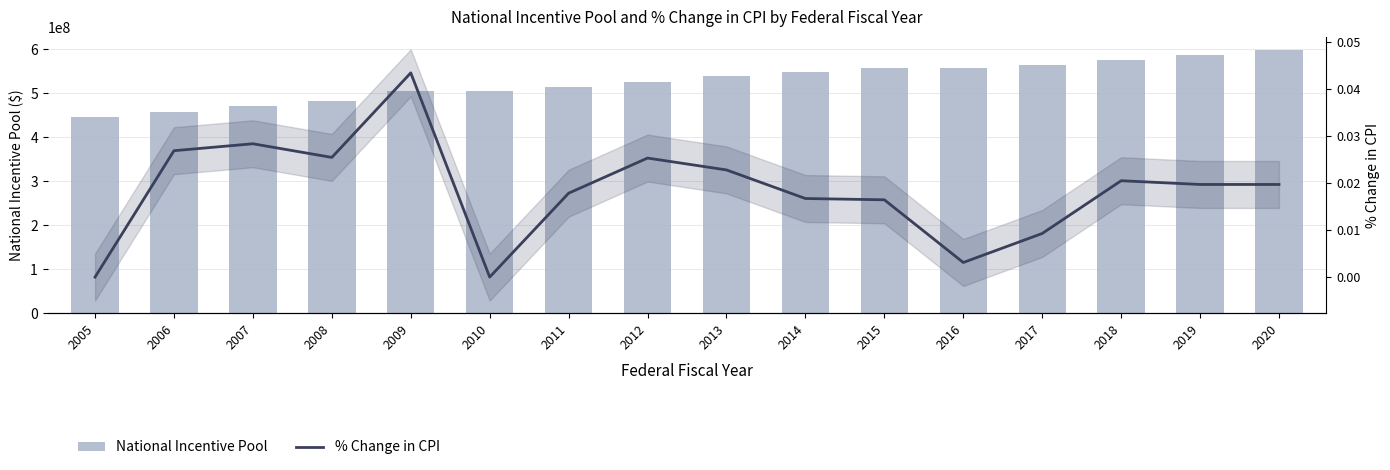

Which series has the largest total across all categories?

National Incentive Pool